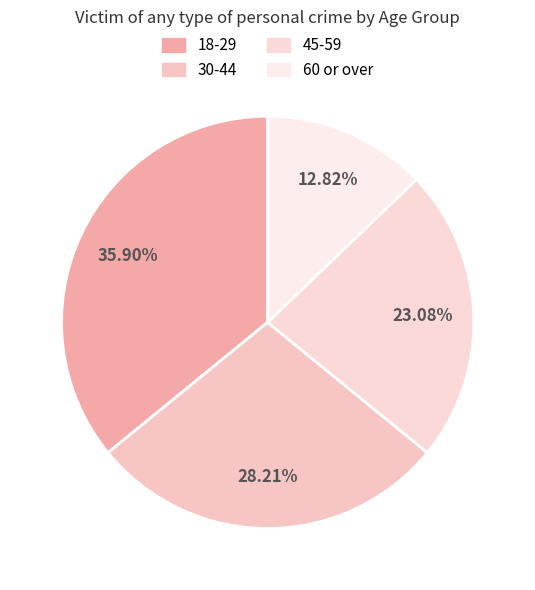

Which category has the smallest portion of the pie?

60 or over